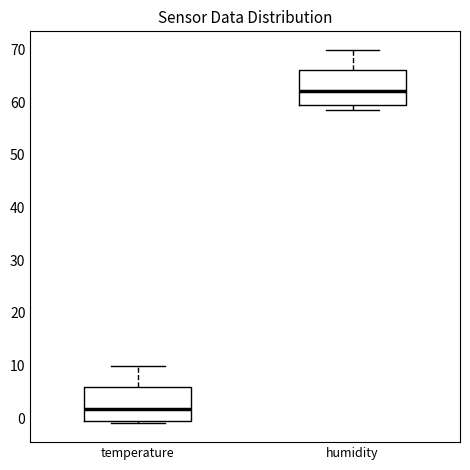

Which box has the lowest median line?

temperature